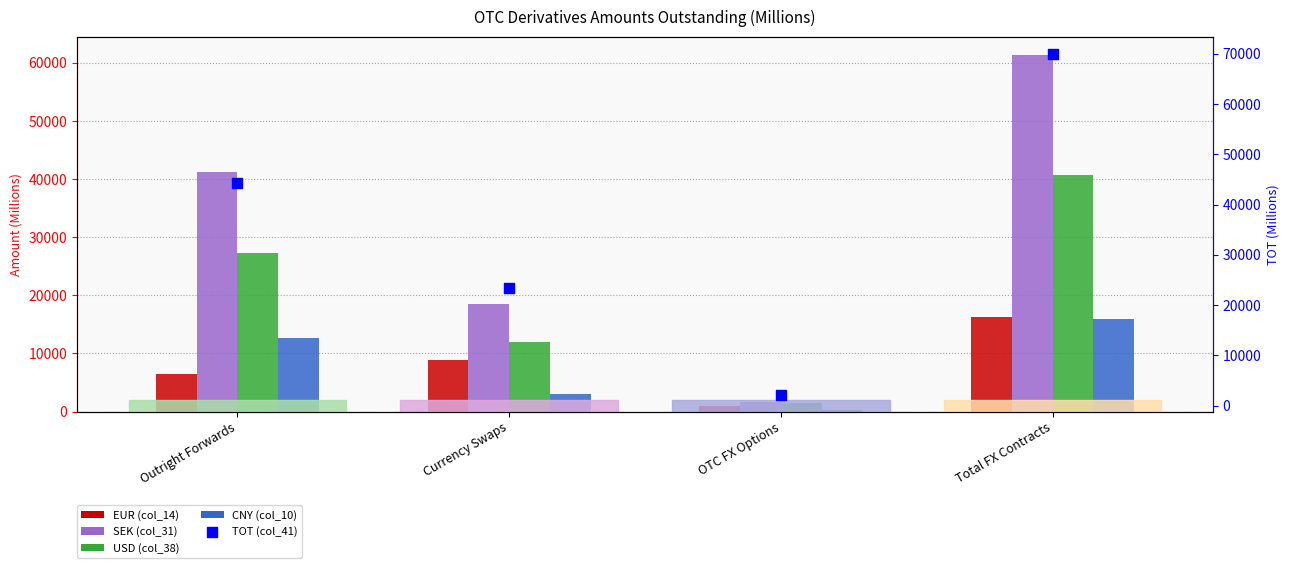

Which series reaches the minimum Y coordinate?

CNY (col_10)